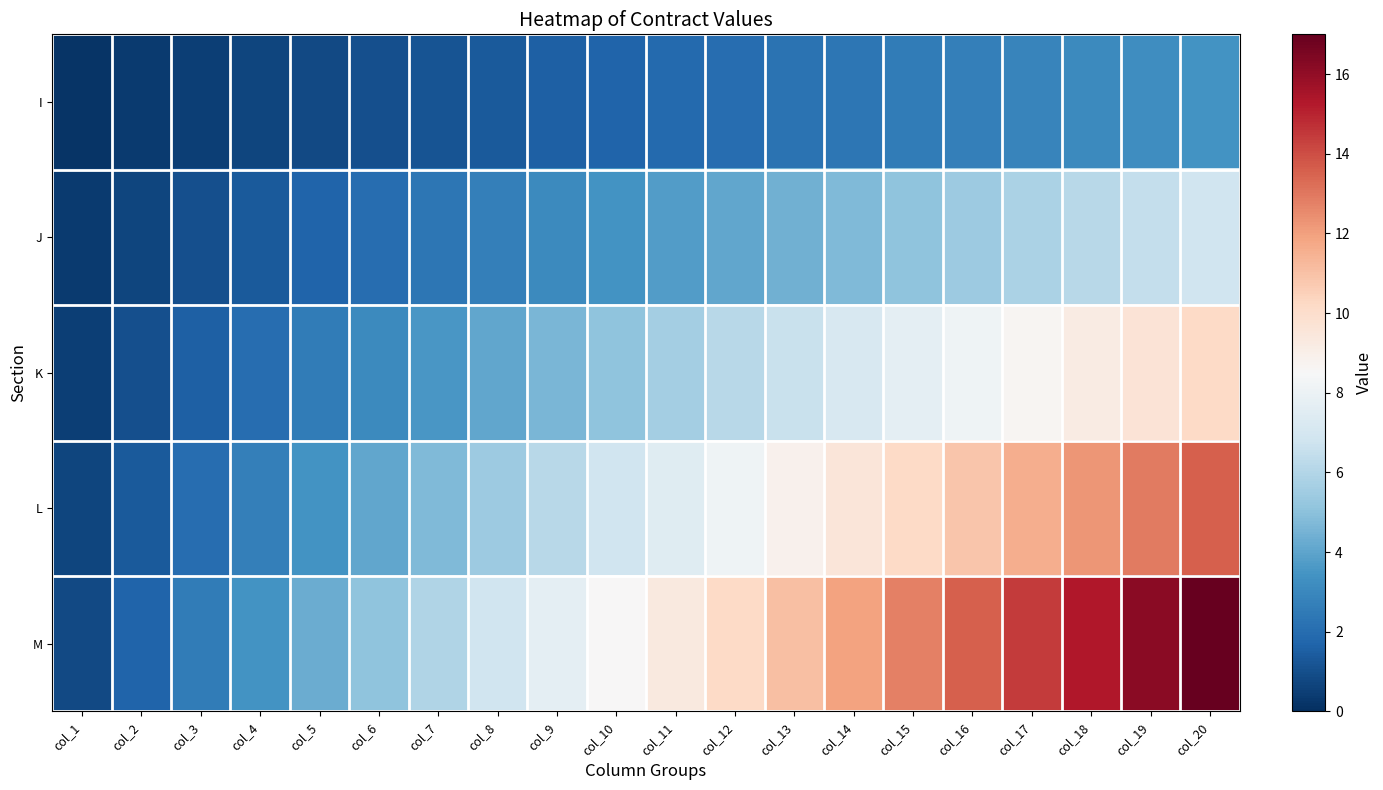

Which label corresponds to the largest value in the chart?

col_20